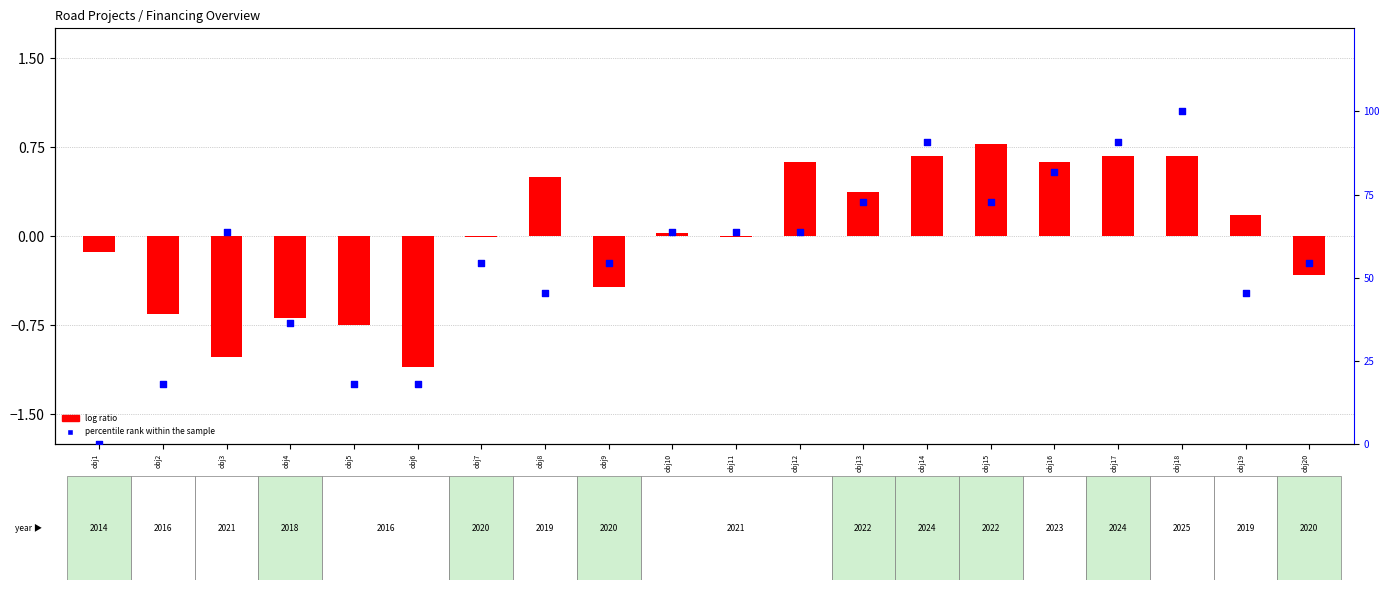

What is the total value across all series at obj6?

17.1